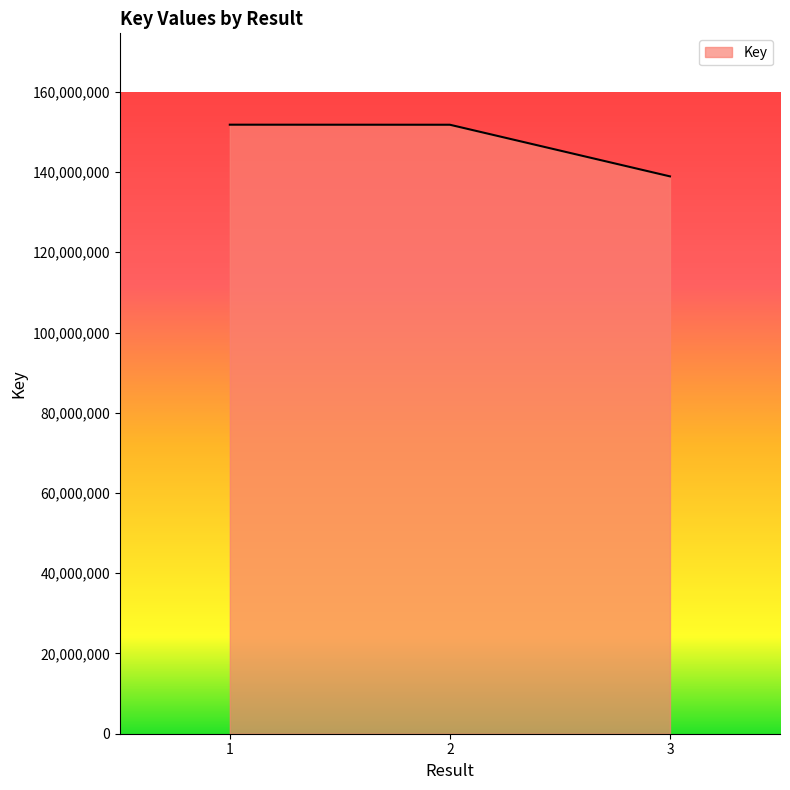

The value at 1 is 151799276. True or false?

True